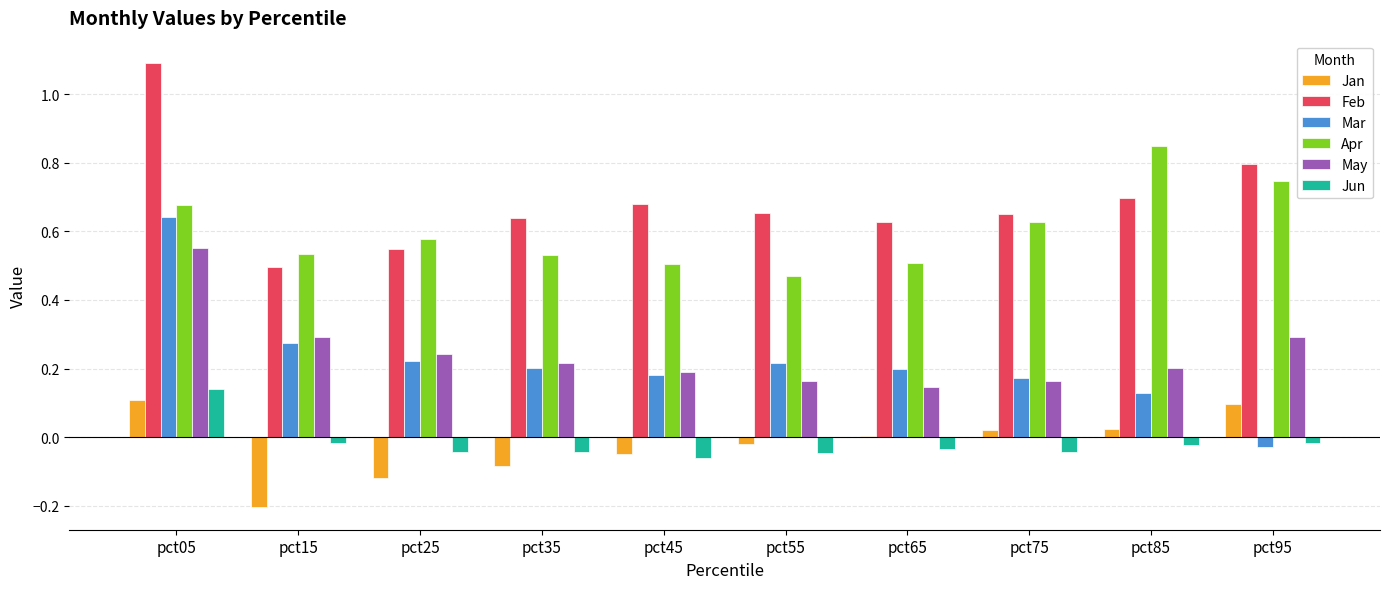

At which label does Mar first exceed 0?

pct05